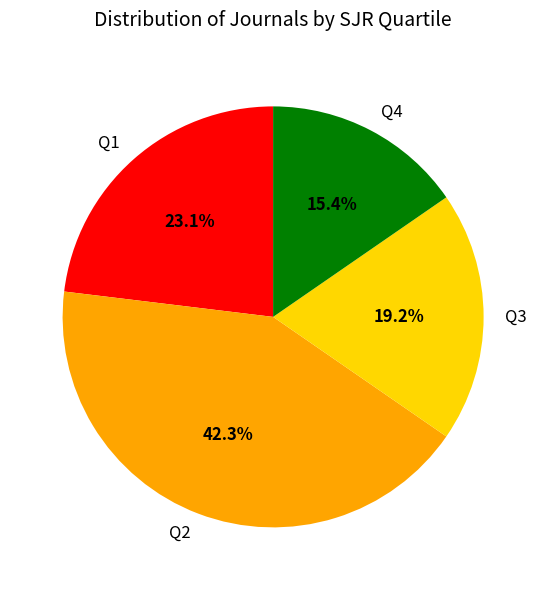

How much of the chart is everything except Q1?

76.9%